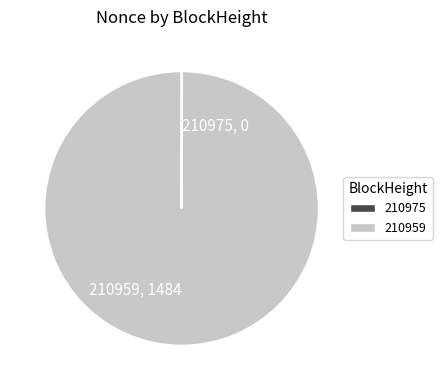

Is there any slice that represents more than half of the pie?

Yes